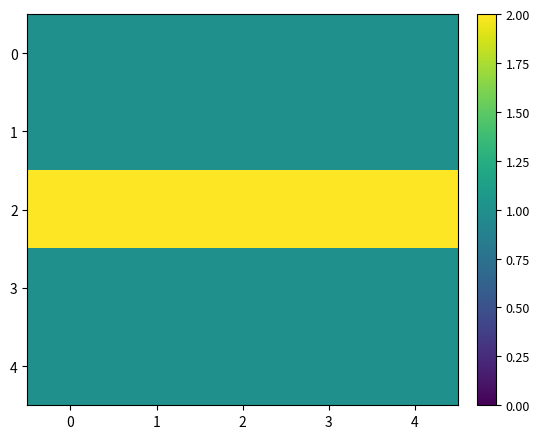

Reading right to left, transcribe all the data shown in this chart.

0: 4=1	3=1	2=1	1=1	0=1
1: 4=1	3=1	2=1	1=1	0=1
2: 4=2	3=2	2=2	1=2	0=2
3: 4=1	3=1	2=1	1=1	0=1
4: 4=1	3=1	2=1	1=1	0=1